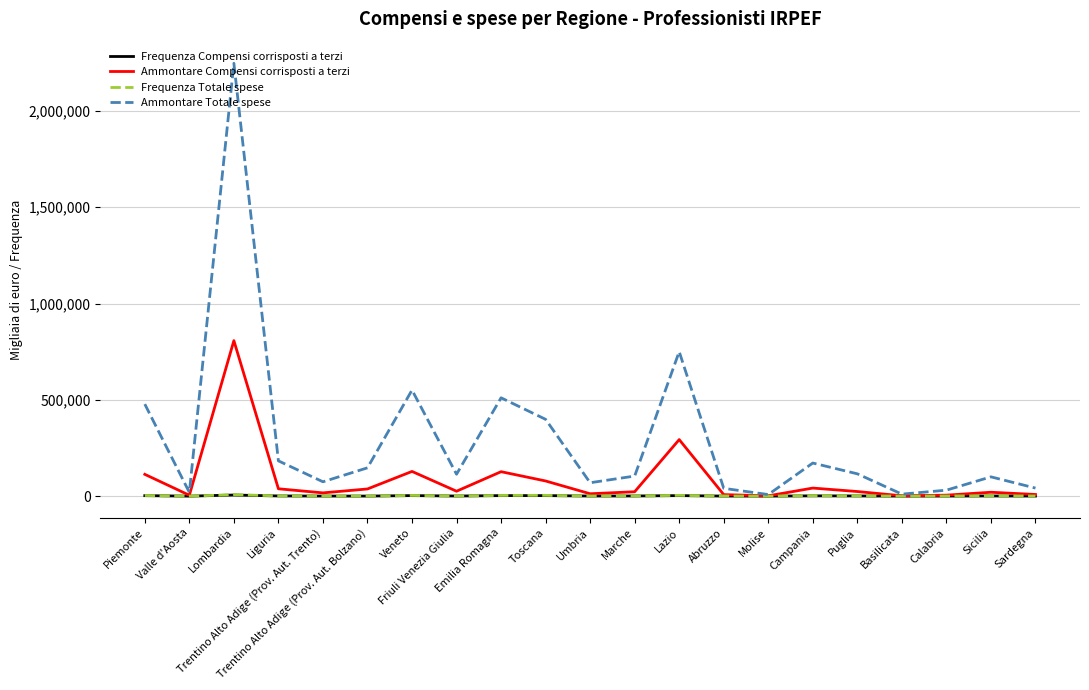

Which series has the largest range (max minus min)?

Ammontare Totale spese